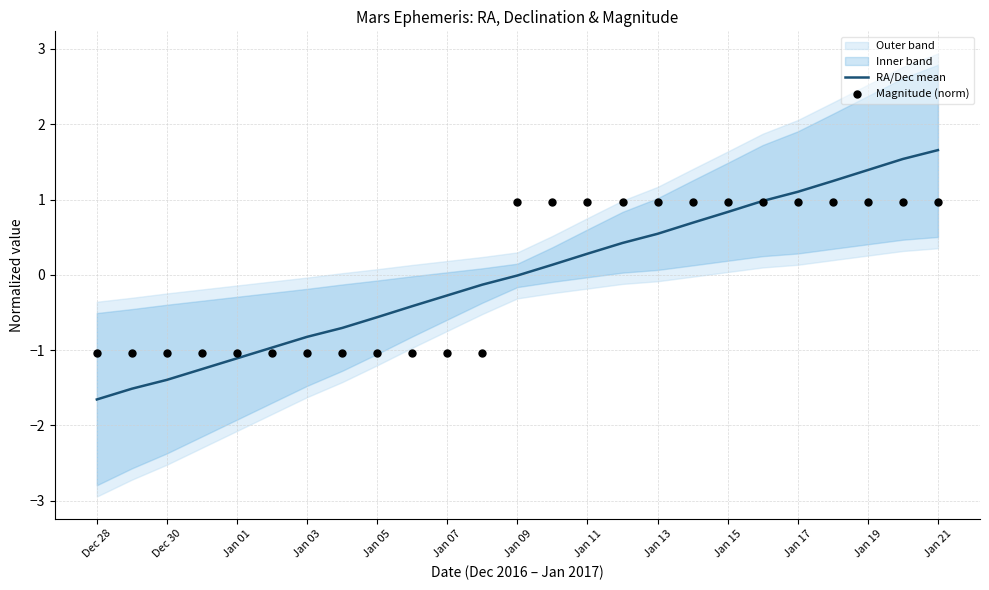

The value of RA/Dec mean at Dec 30 is -2.2. True or false?

False